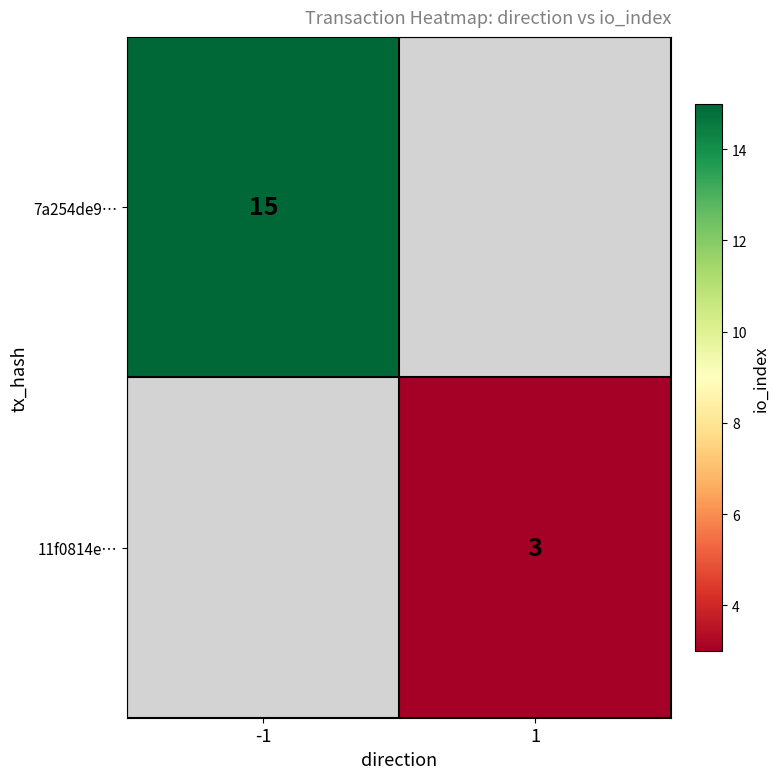

The value of 11f0814e… at 1 is 0.6. True or false?

False